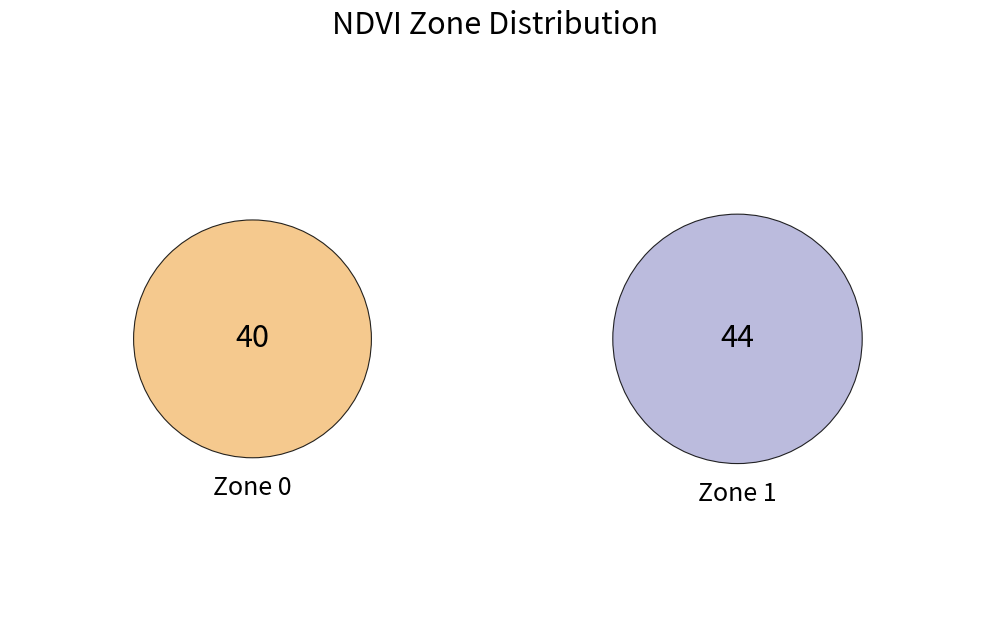

What is the ratio of the value at Zone 0 to the value at Zone 1?

0.9